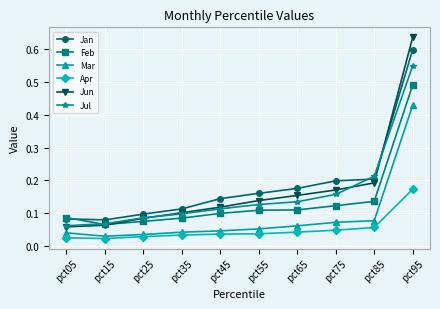

Which category has the highest value in the Jun series?

pct95